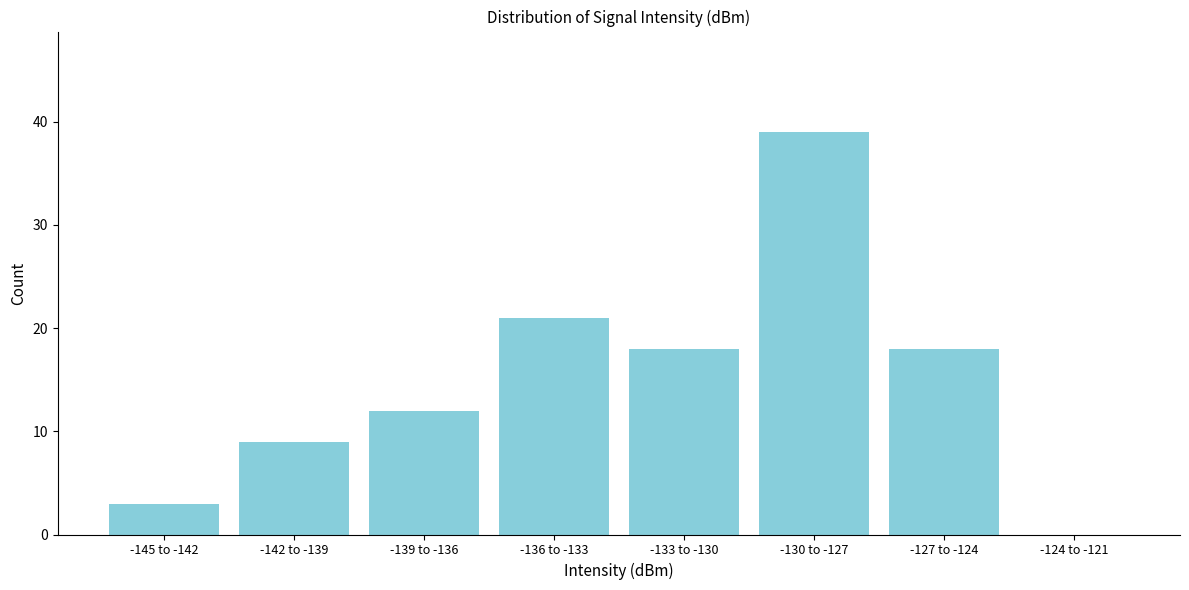

Reading left to right, transcribe all the data shown in this chart.

-145 to -142=3	-142 to -139=9	-139 to -136=12	-136 to -133=21	-133 to -130=18	-130 to -127=39	-127 to -124=18	-124 to -121=0